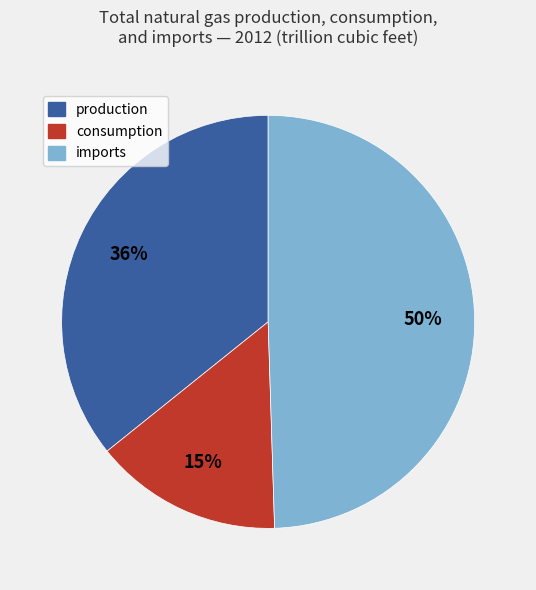

What is the smallest slice in the pie chart?

consumption